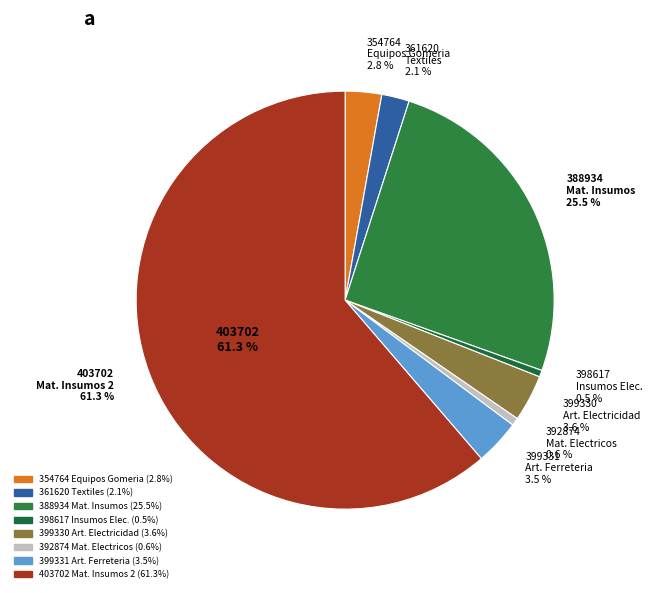

Count the number of slices in the pie.

8